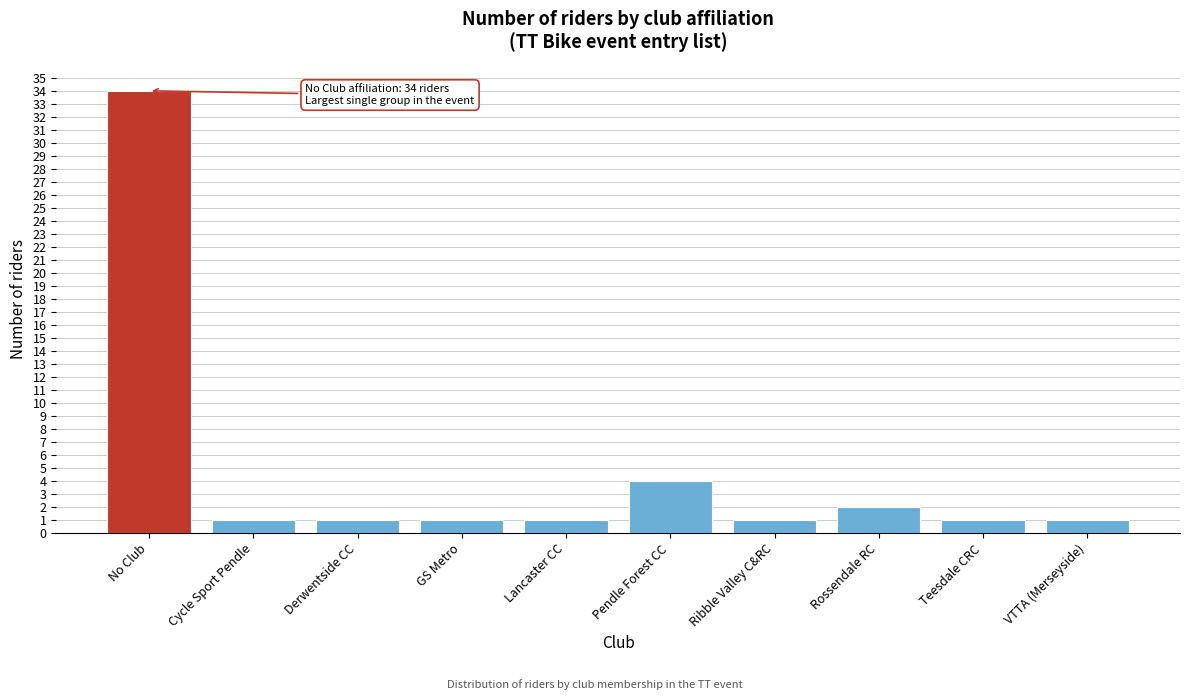

Reading right to left, extract all data points from this chart.

1	1	2	1	4	1	1	1	1	34